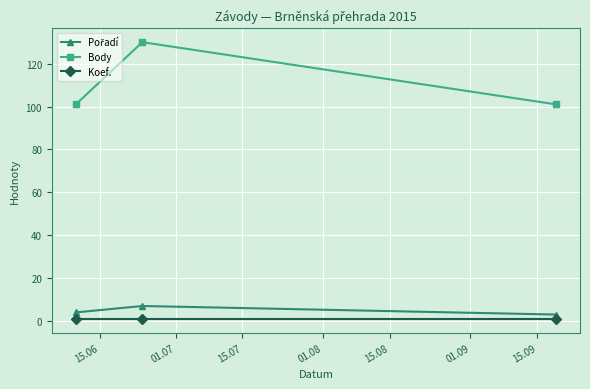

Which series has the largest range (max minus min)?

Body